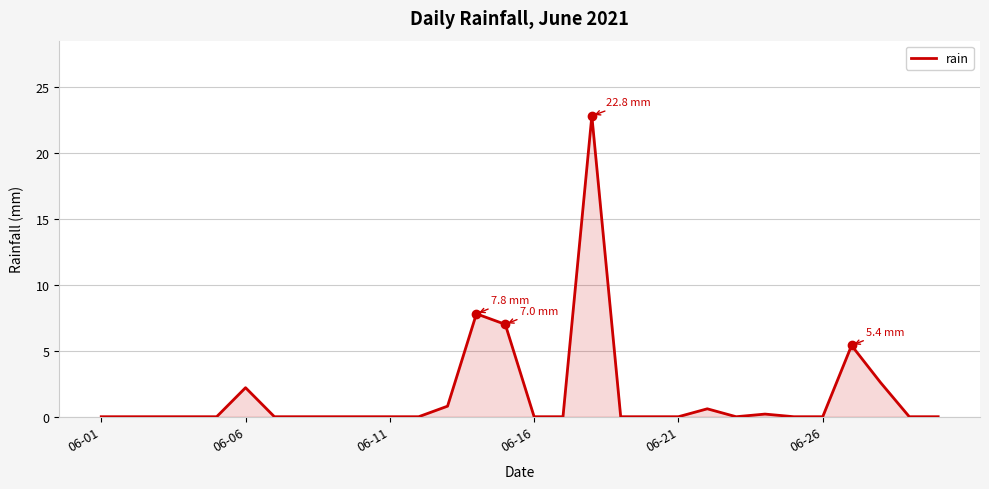

Does the chart display data point markers on the line(s)?

No